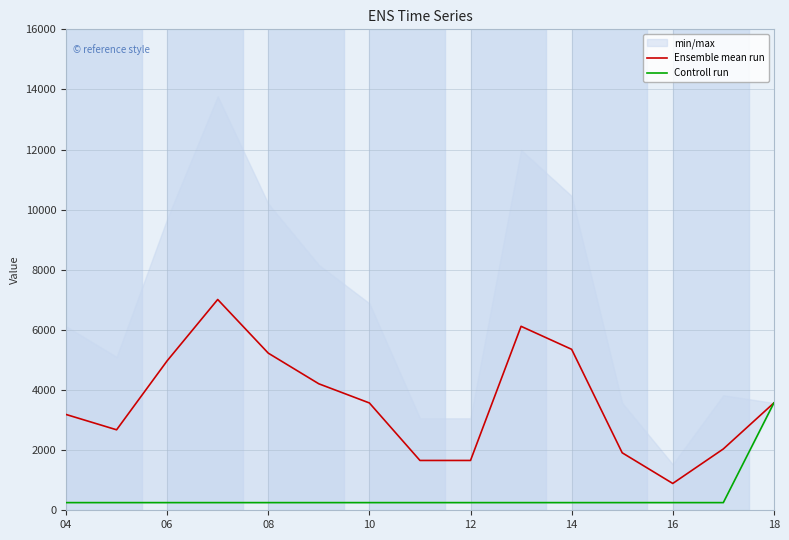

The value of Ensemble mean run at 14 is 3082.7. True or false?

False